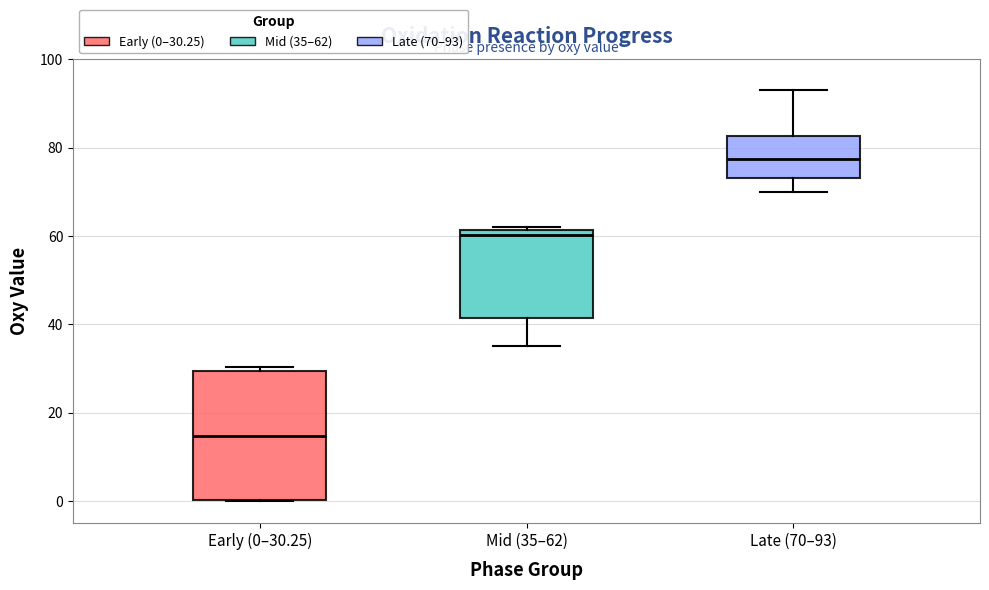

Where does the lower whisker of the box for Mid (35–62) end on the y-axis? The values are not printed on the chart, so give them approximately, as read against the axis.

36